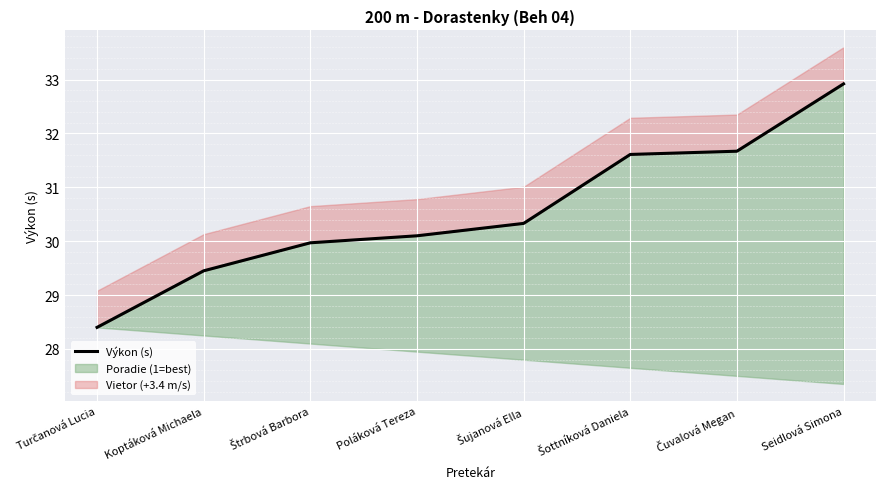

What is the approximate value at Poláková Tereza?

30.1